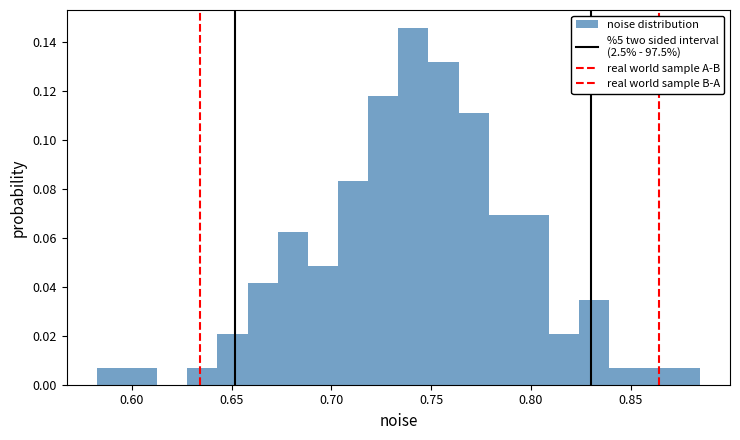

Around what value on the x-axis is the tallest bar? Give the approximate position of its centre, as read against the axis.

0.740